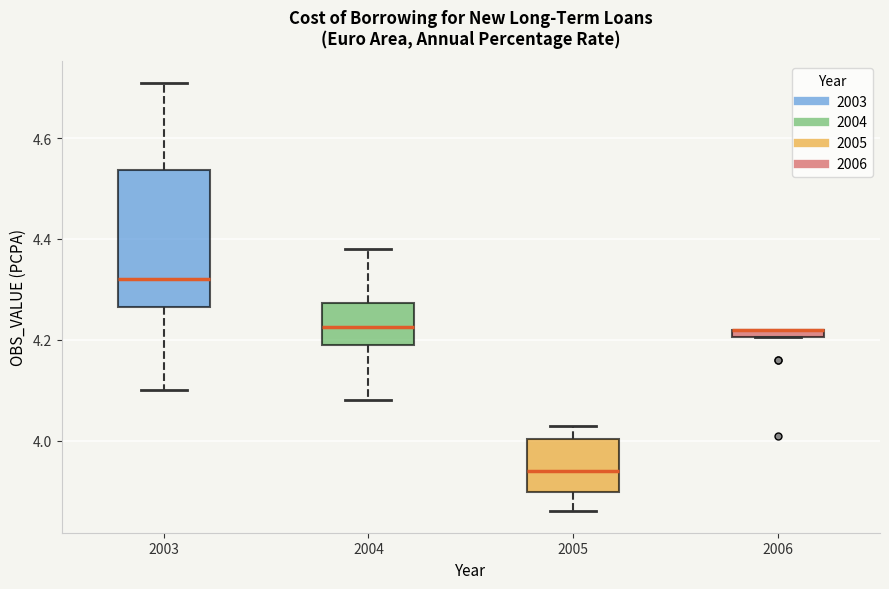

Which box is the tallest, from its lower edge to its upper edge?

2003